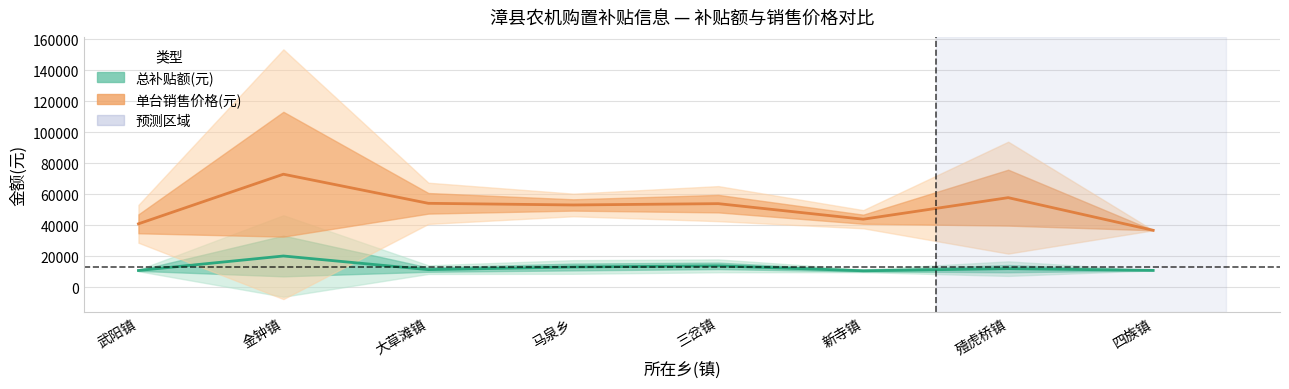

The 总补贴额(元) series shows 7321.7 at 马泉乡. True or false?

False